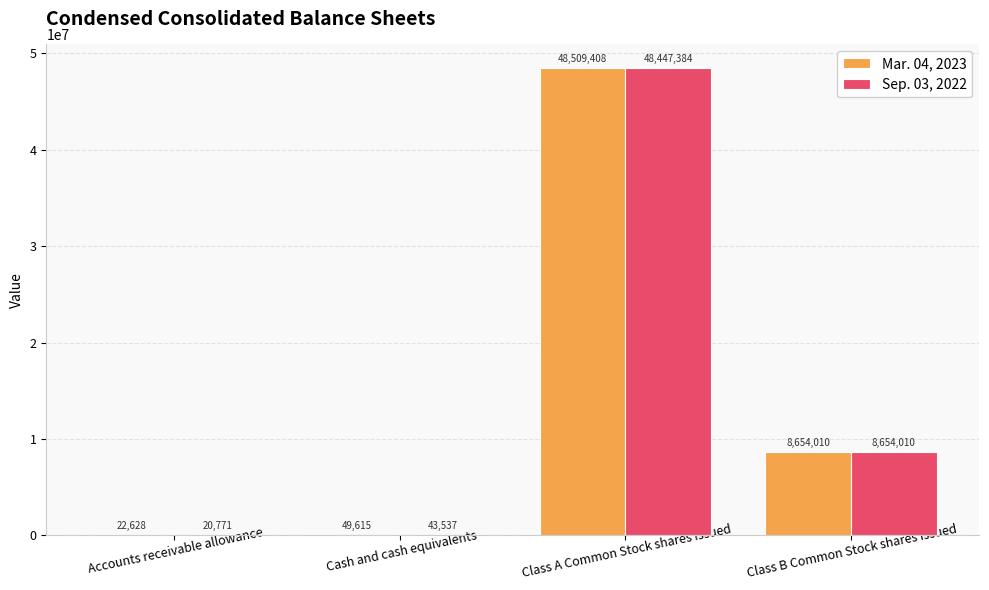

Reading left to right, list all the values displayed in this chart.

Mar. 04, 2023: 22628	49615	48509408	8654010
Sep. 03, 2022: 20771	43537	48447384	8654010